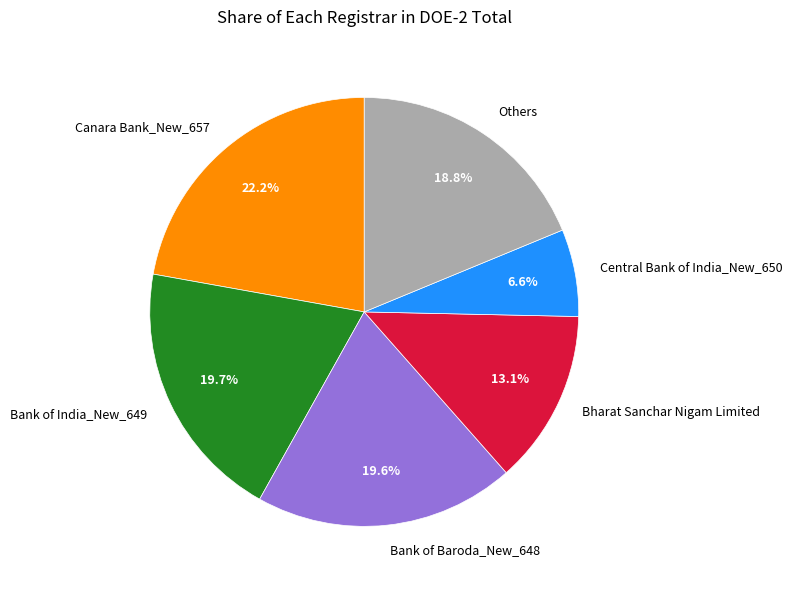

What is the largest slice in the pie chart?

Canara Bank_New_657